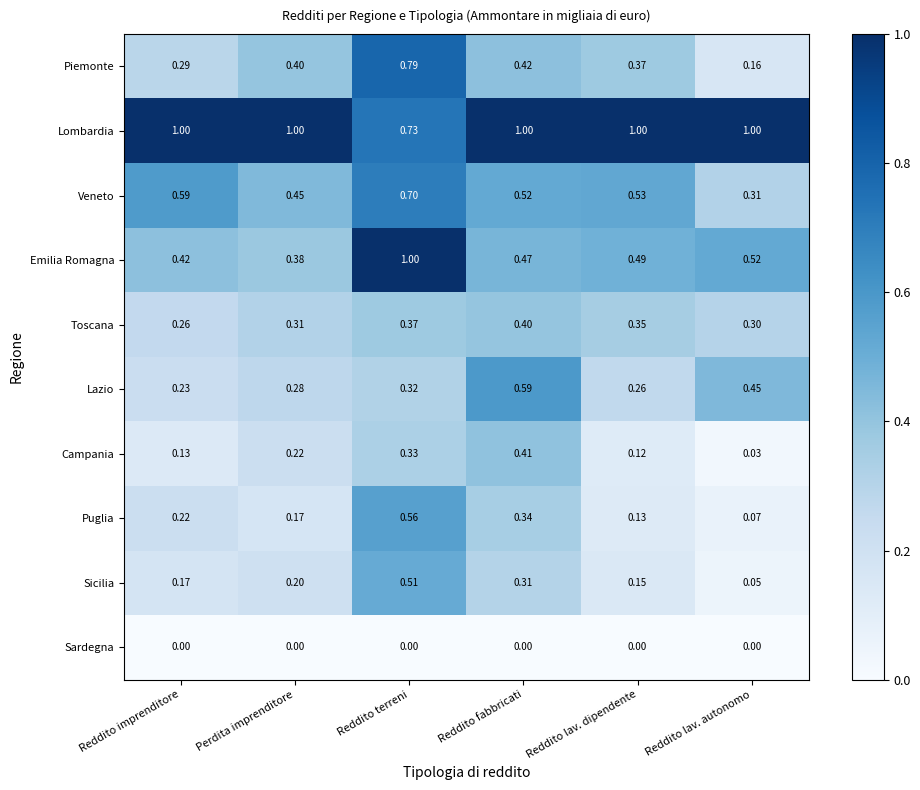

At which label is Campania closest to 0?

Reddito lav. autonomo